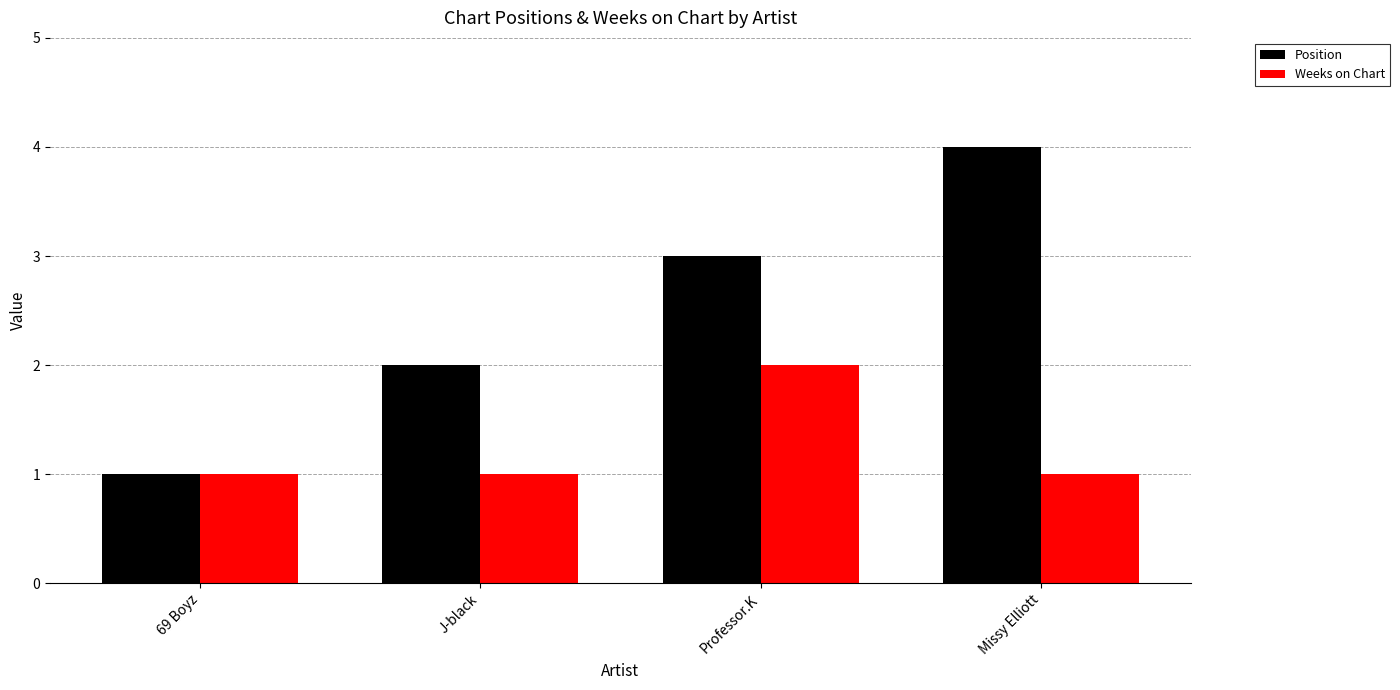

Reading left to right, list all the values displayed in this chart.

Position: 1	2	3	4
Weeks on Chart: 1	1	2	1